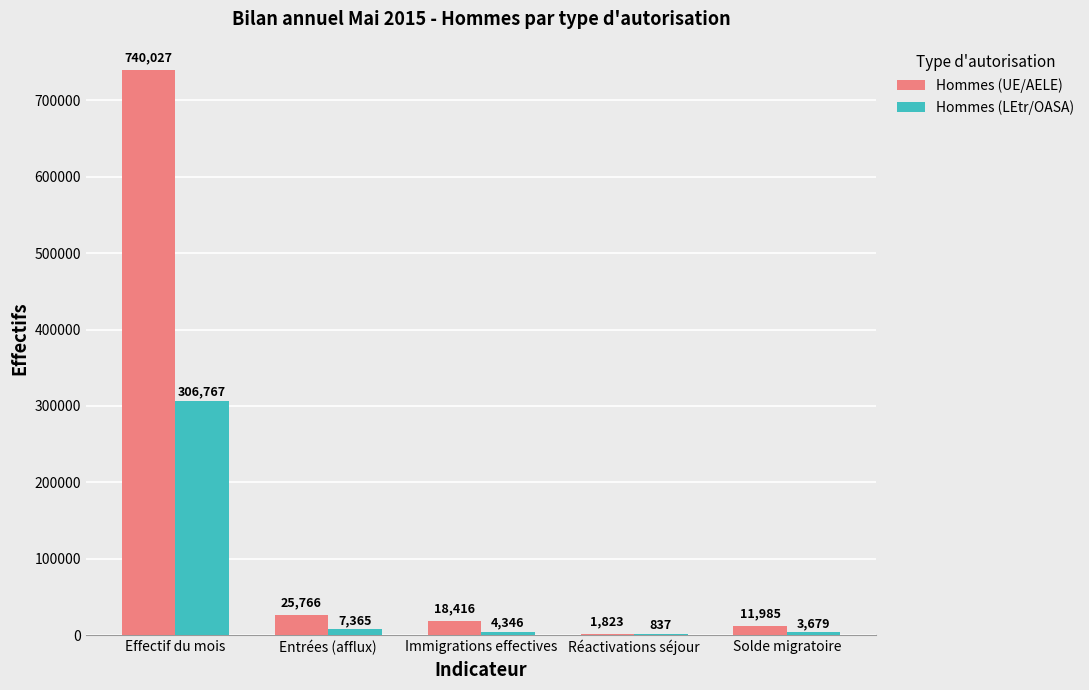

What are all the series names shown in the legend?

Hommes (UE/AELE), Hommes (LEtr/OASA)